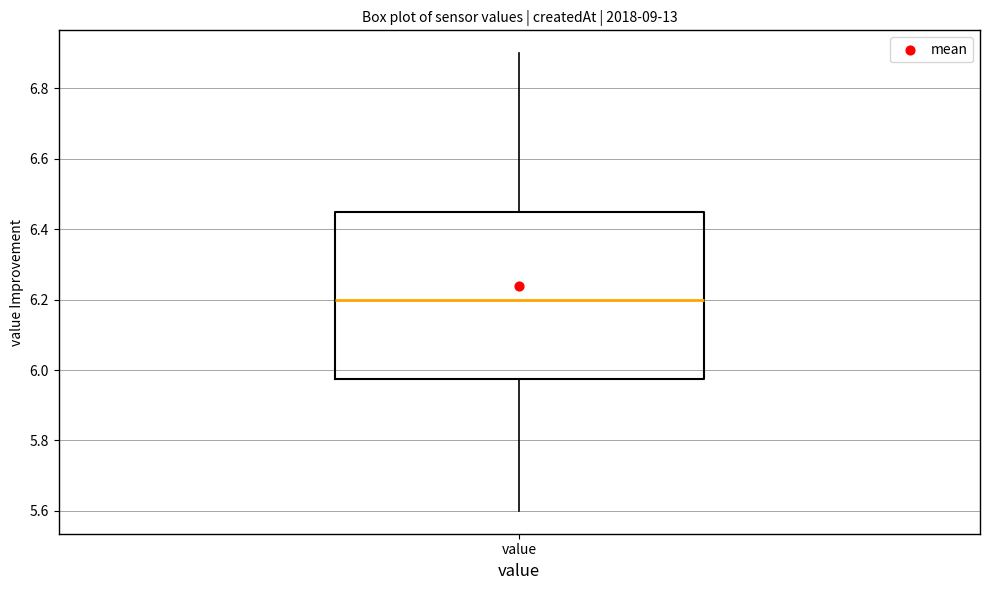

Read this box plot against the y-axis: the position of the median line, the range covered by the box, and the ends of both whiskers. The values are not printed on the chart, so give them approximately, as read against the axis.

median 6.20, box 5.98 to 6.46, whiskers 5.60 to 6.90